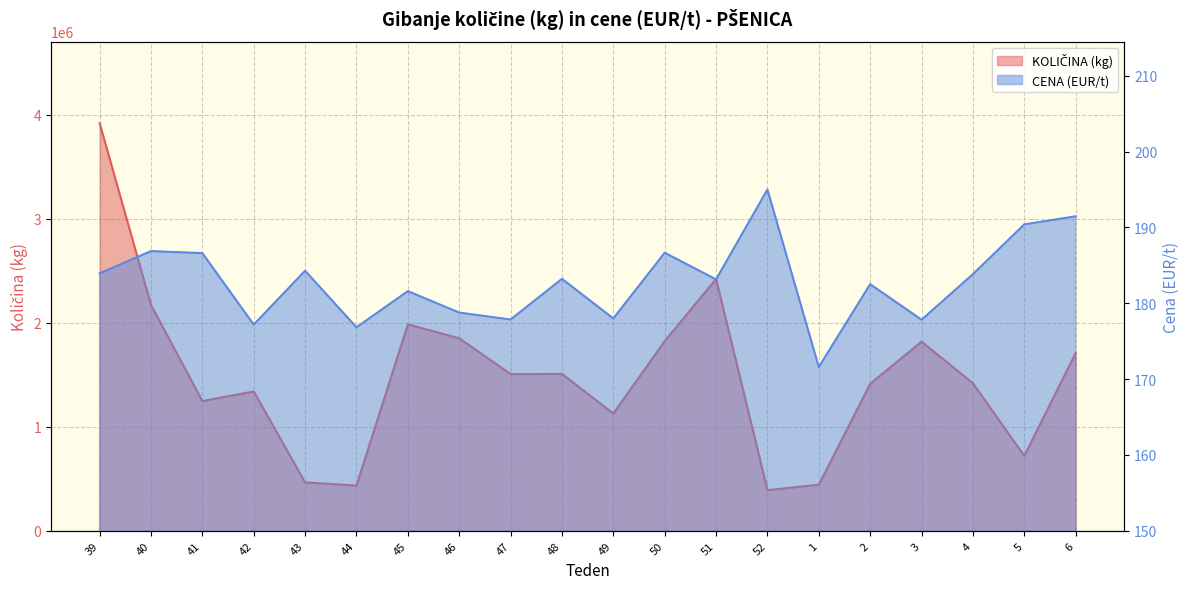

At which label does CENA (EUR/t) first exceed 183?

39